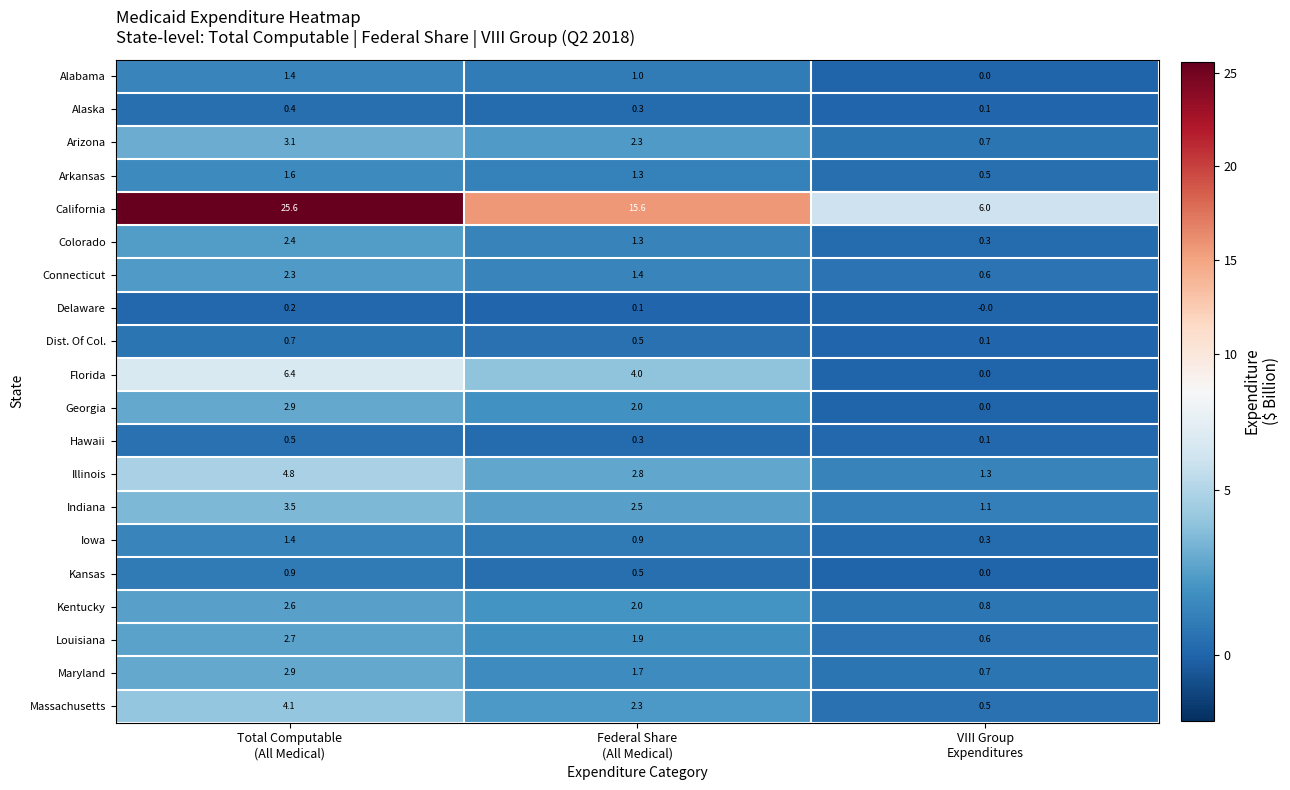

What is the total value across all series at Total Computable
(All Medical)?

70.4